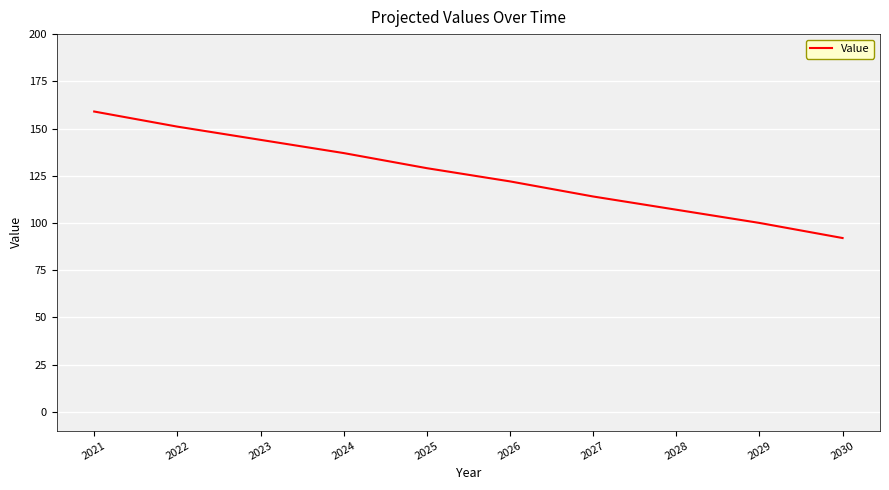

Does the chart display data point markers on the line(s)?

No